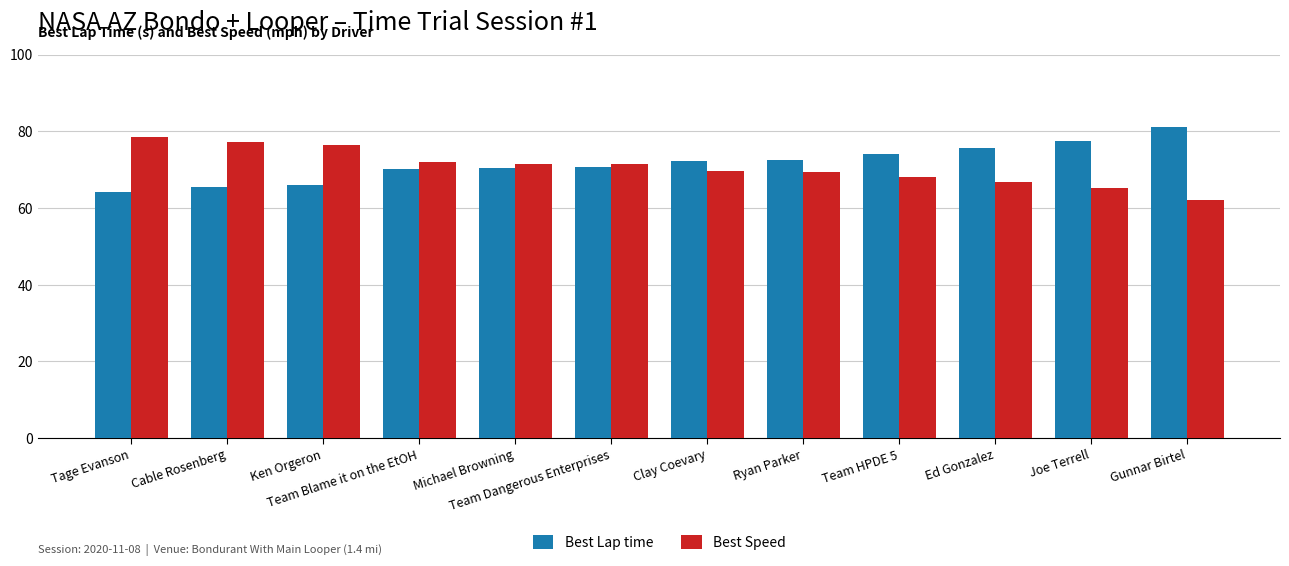

Rank the series at Gunnar Birtel from lowest to highest value.

Best Speed, Best Lap time